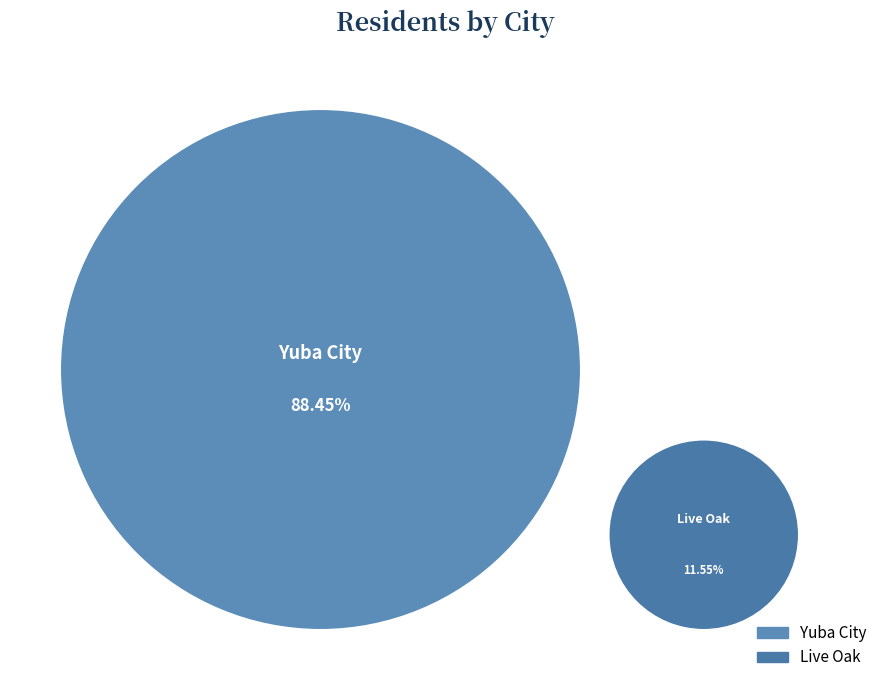

Rank the categories by value from lowest to highest.

Live Oak, Yuba City